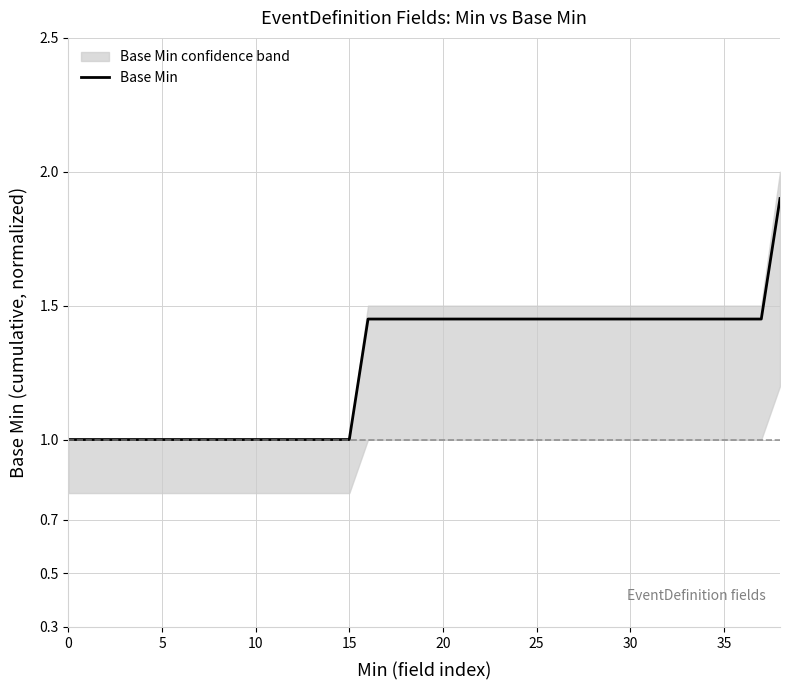

What is the highest value of the Base Min series?

1.9